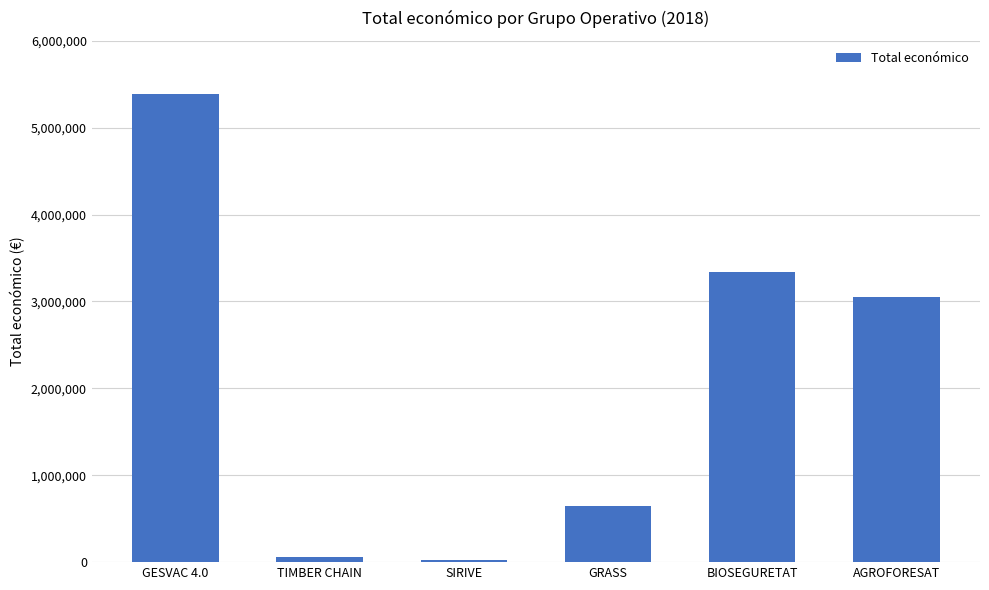

How many values are below 3051573?

3